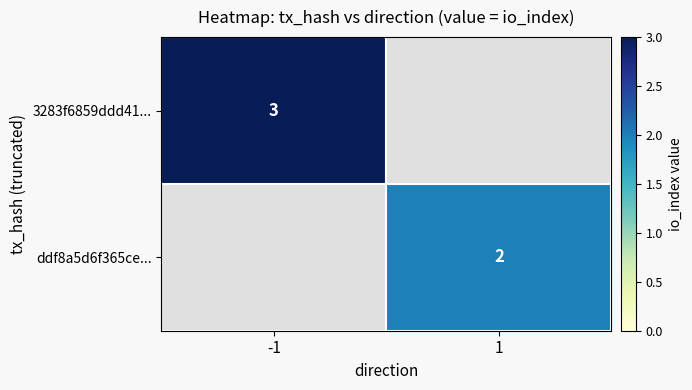

Is it true that 3283f6859ddd41... equals 2 at -1?

False